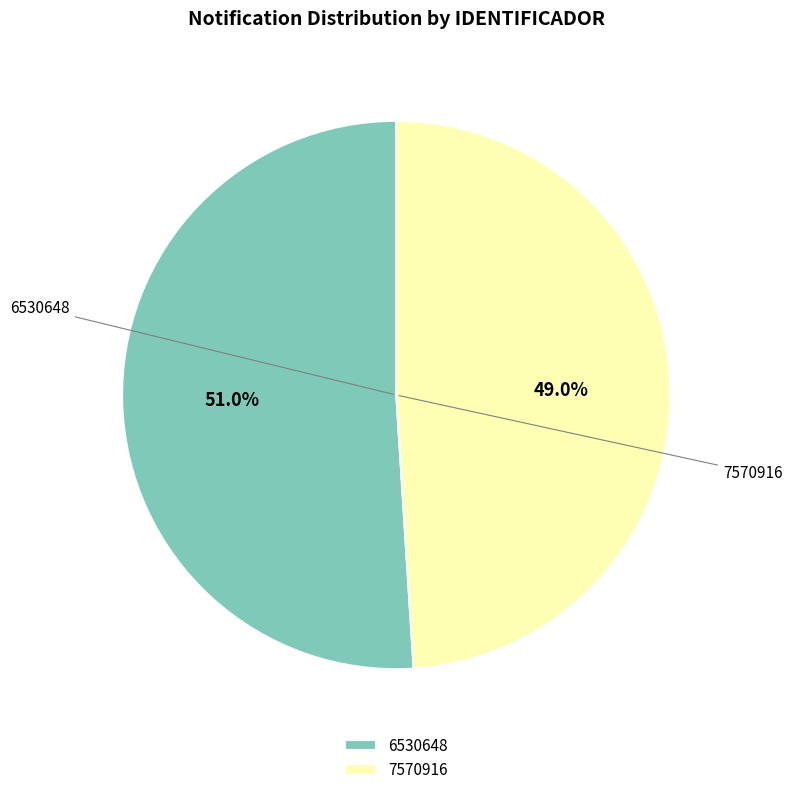

Rank the categories by value from highest to lowest.

6530648, 7570916